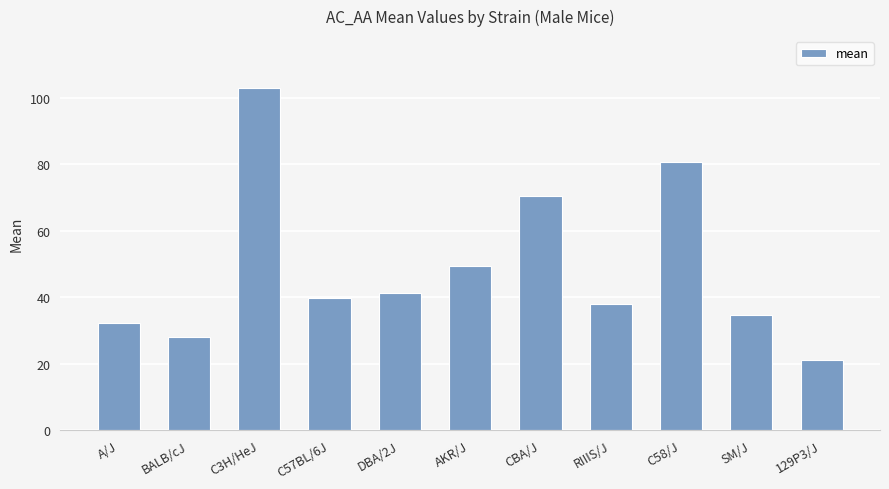

What is the change in value from CBA/J to 129P3/J?

-49.3